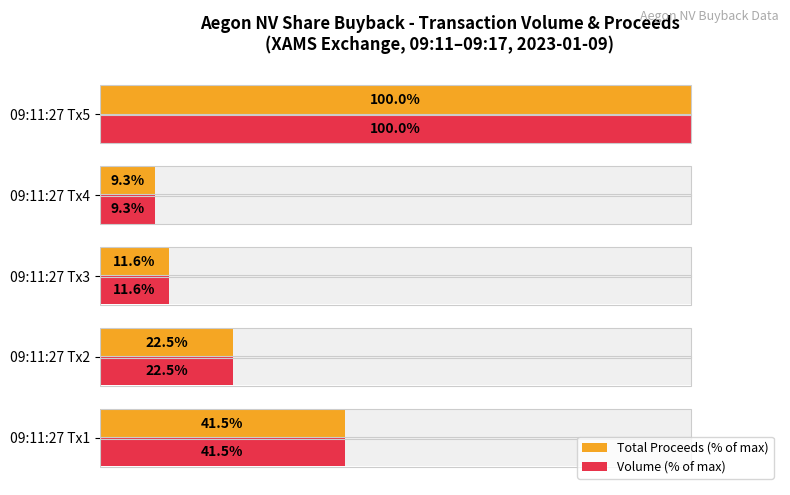

What is the value of the Volume (% of max) bar at the 3rd from the left?

11.6